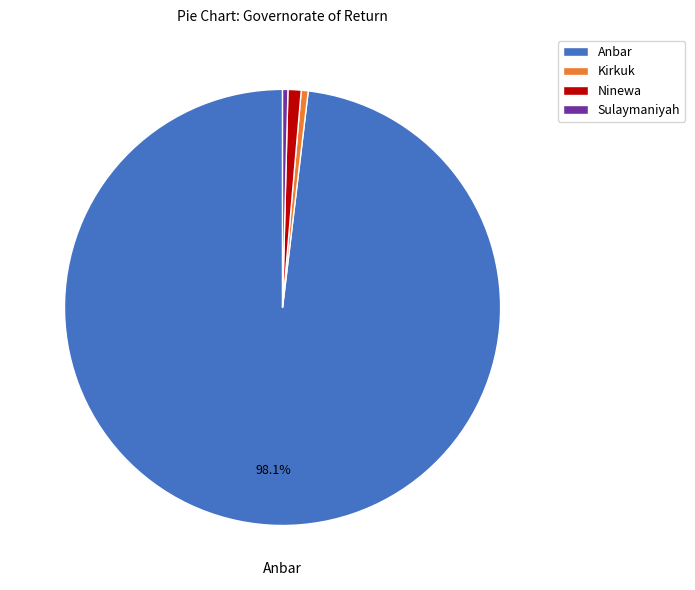

Which slice is the largest?

Anbar